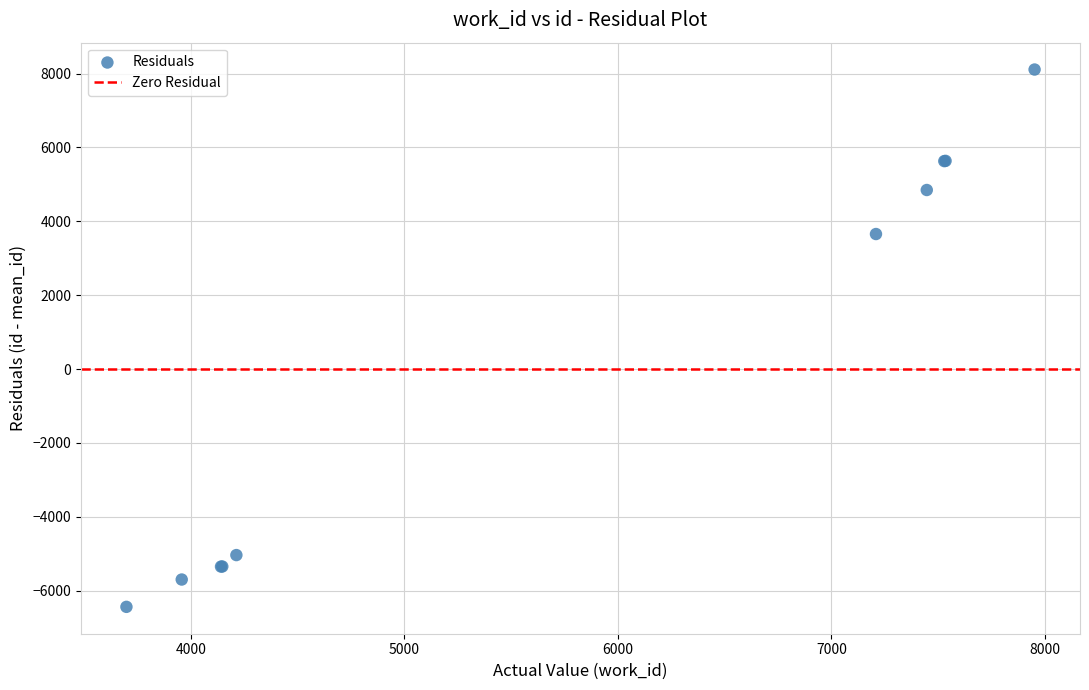

What Y value in the scatter plot is closest to 834?

3654.9